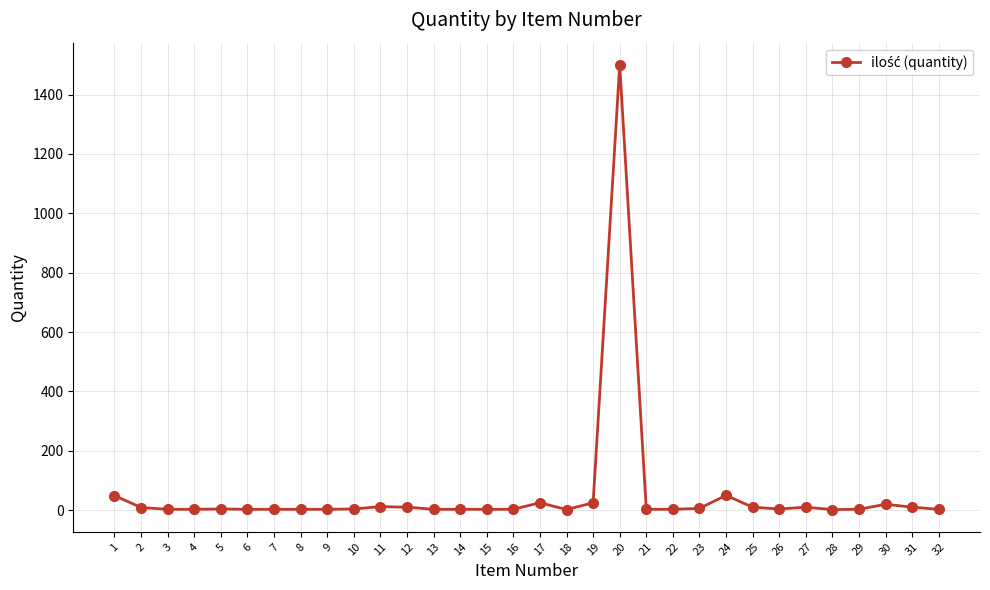

What is the greatest value displayed?

1500